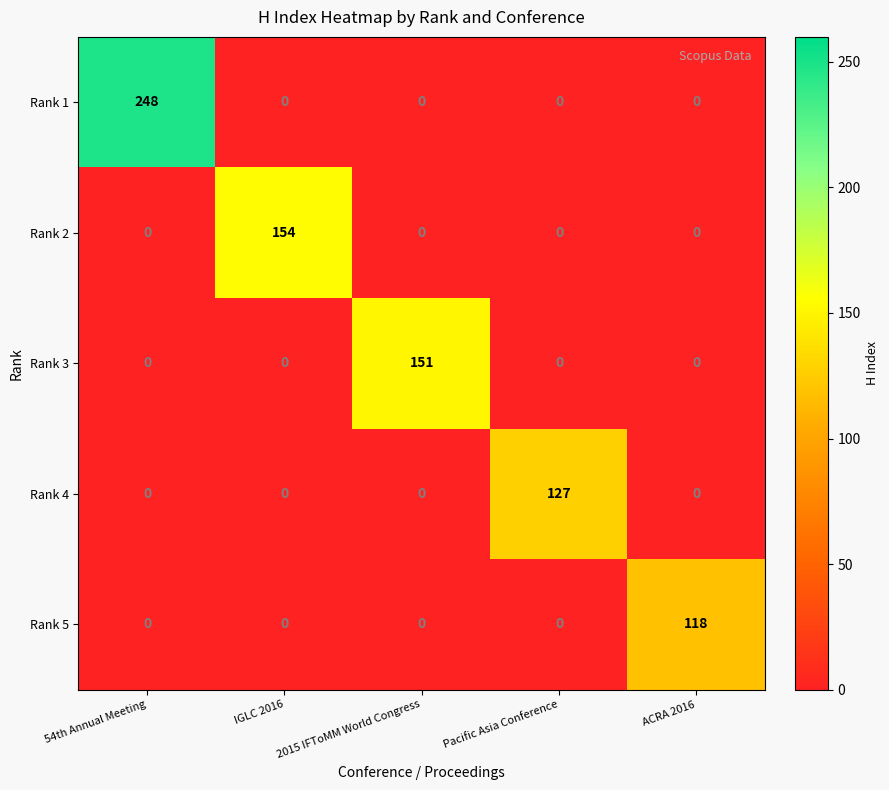

Count the number of data series in this chart.

5